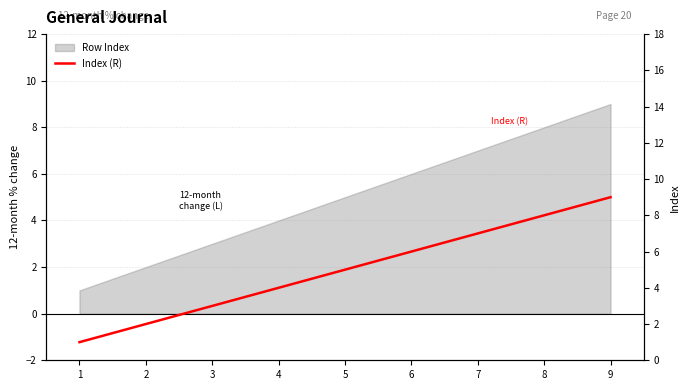

List the labels in order of value, smallest first.

1, 2, 3, 4, 5, 6, 7, 8, 9